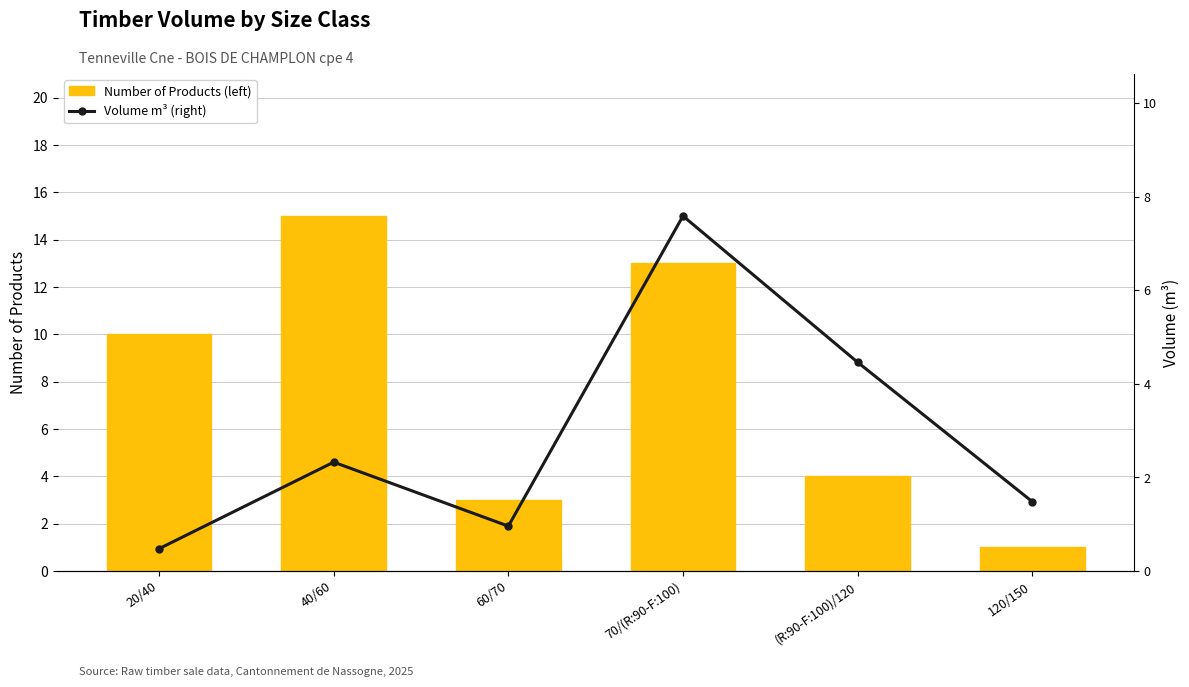

At which label does produit_nbre first exceed 10?

40/60